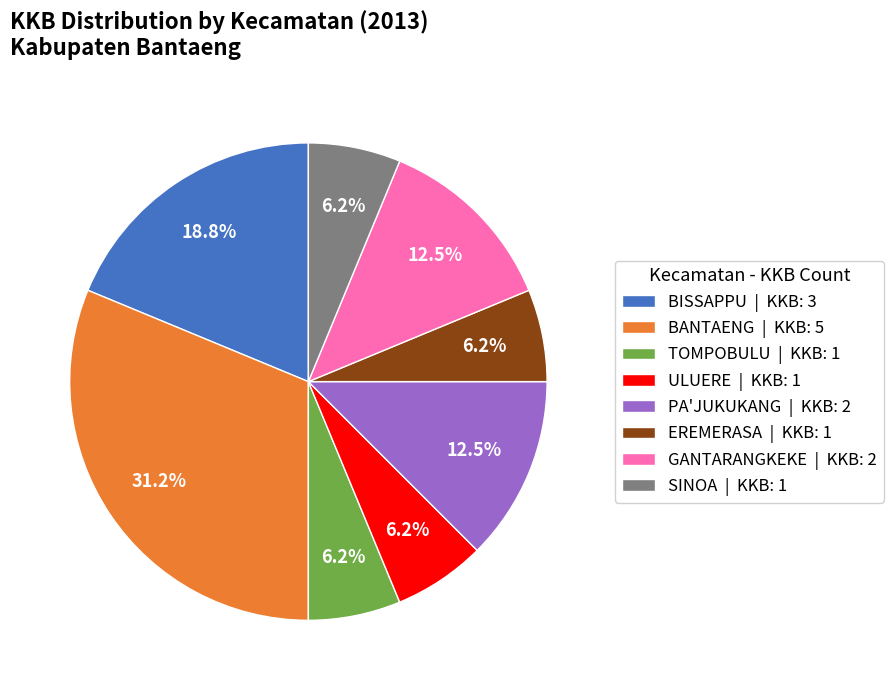

Is the sum of TOMPOBULU | KKB: 1 and ULUERE | KKB: 1 greater than half?

No